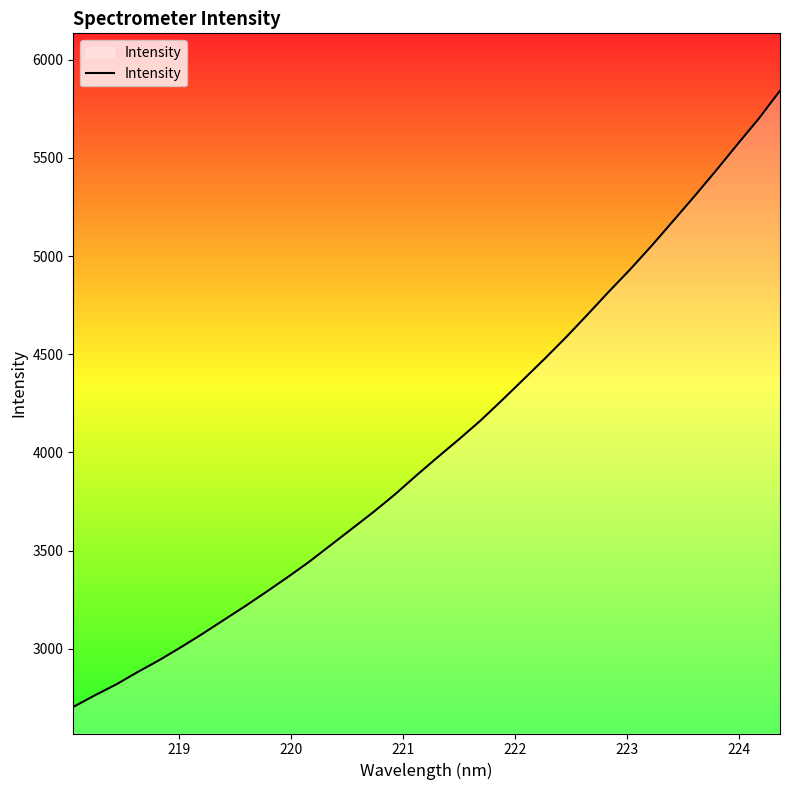

What is the smallest value displayed?

2704.8